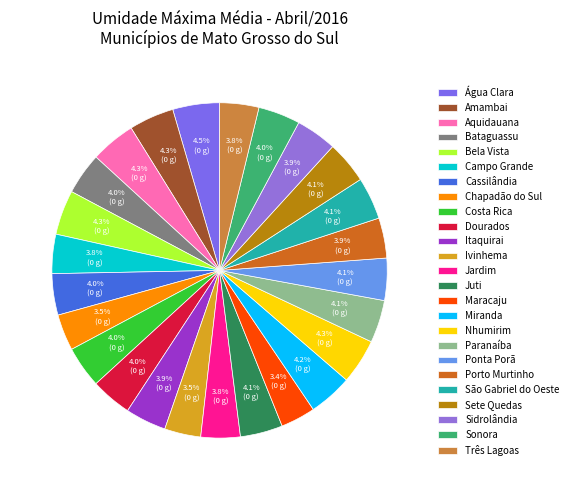

Approximately how many times larger is the value at Ivinhema compared to Porto Murtinho?

0.9